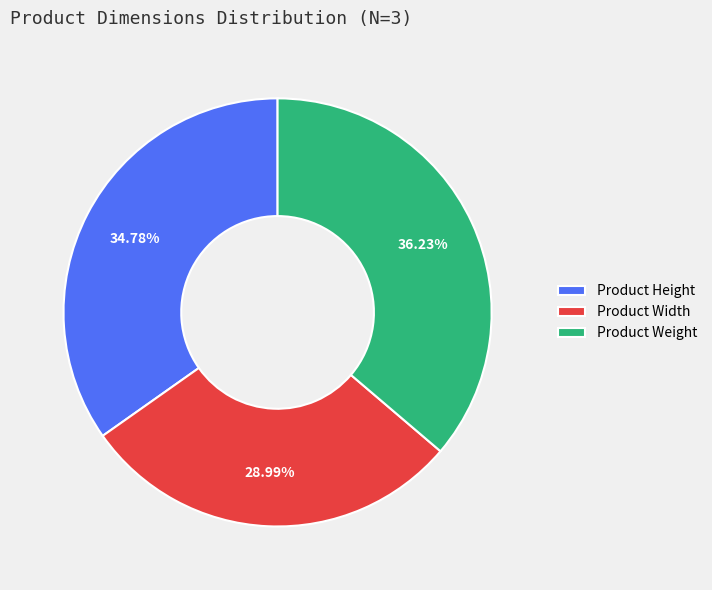

What portion of the pie excludes Product Height?

65.2%